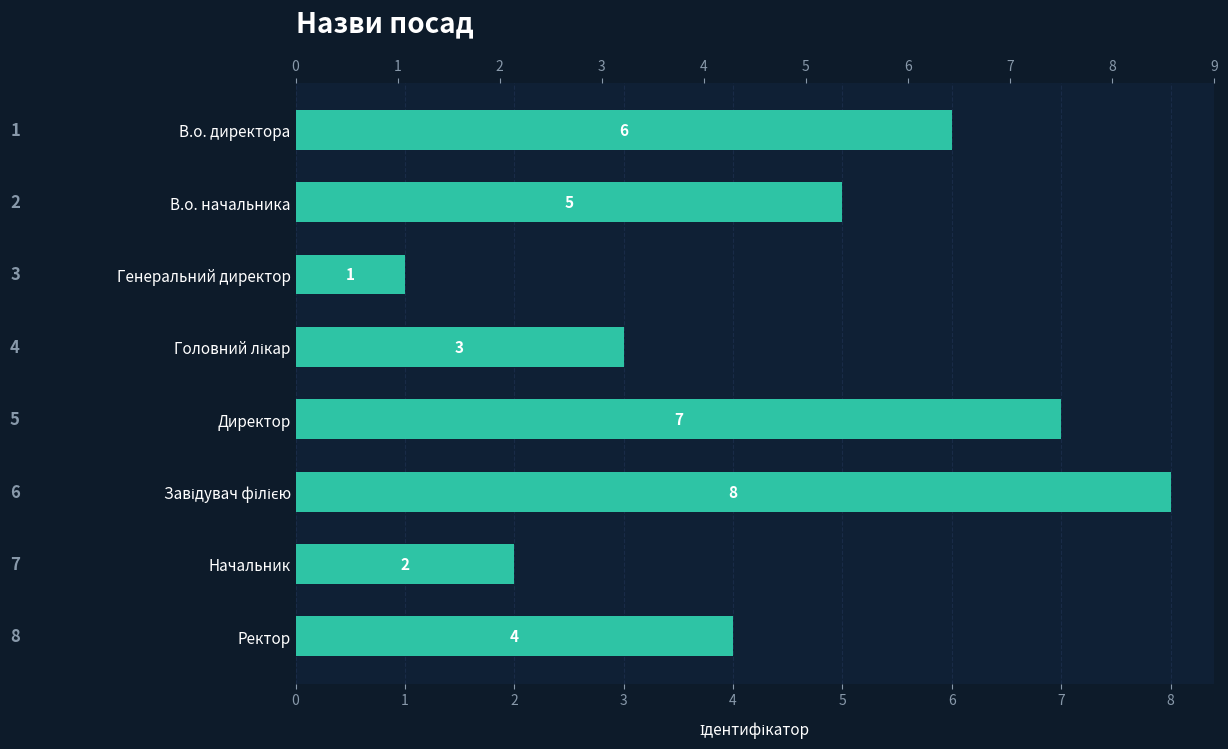

Reading right to left, list all the values displayed in this chart.

4	2	8	7	3	1	5	6